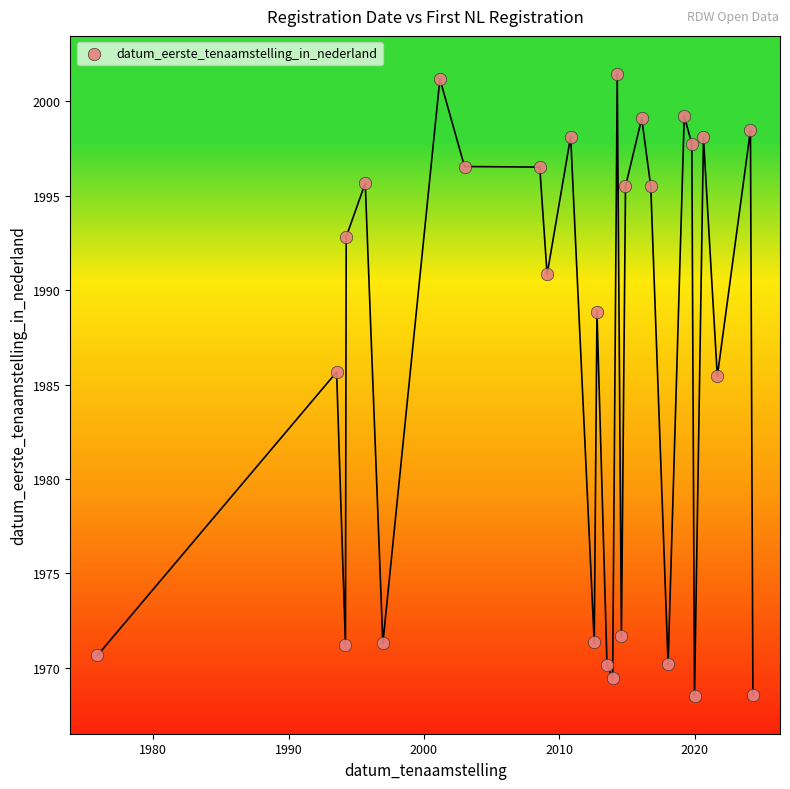

What is the range of X values (max minus min)?

48.4